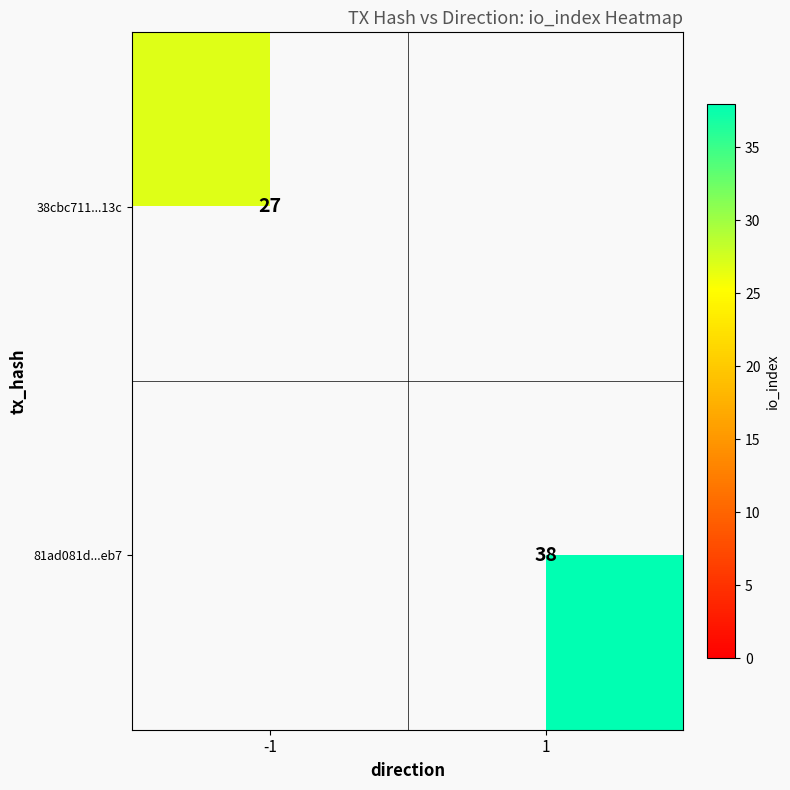

The 81ad081d...eb7 series shows 38 at 1. True or false?

True